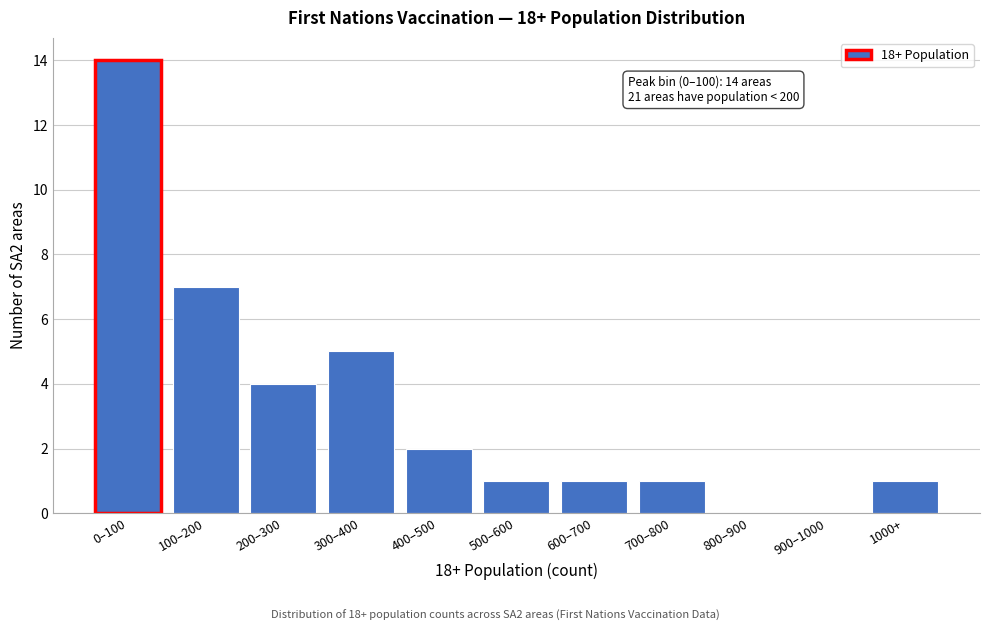

Reading left to right, what are all the values shown in this chart?

0–100=14	100–200=7	200–300=4	300–400=5	400–500=2	500–600=1	600–700=1	700–800=1	800–900=0	900–1000=0	1000+=1